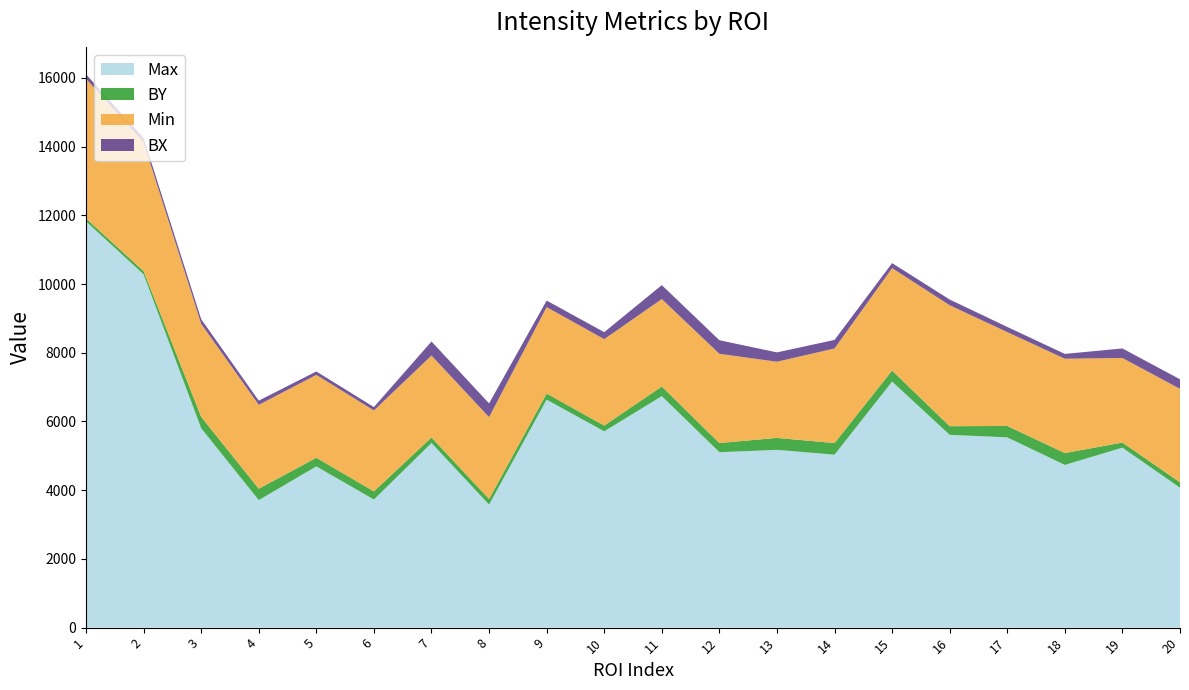

Reading left to right, list all the values displayed in this chart.

Max: 1=11823	2=10281	3=5803	4=3711	5=4692	6=3728	7=5373	8=3581	9=6634	10=5713	11=6737	12=5106	13=5173	14=5033	15=7161	16=5611	17=5537	18=4735	19=5238	20=4072
BY: 1=84	2=95	3=331	4=331	5=252	6=237	7=162	8=162	9=179	10=168	11=280	12=266	13=349	14=338	15=321	16=251	17=332	18=345	19=148	20=157
Min: 1=4067	2=3748	3=2707	4=2441	5=2412	6=2355	7=2383	8=2383	9=2514	10=2514	11=2545	12=2597	13=2217	14=2752	15=2980	16=3520	17=2732	18=2746	19=2461	20=2720
BX: 1=128	2=124	3=136	4=123	5=99	6=99	7=409	8=400	9=191	10=204	11=406	12=395	13=271	14=250	15=146	16=166	17=150	18=140	19=278	20=278